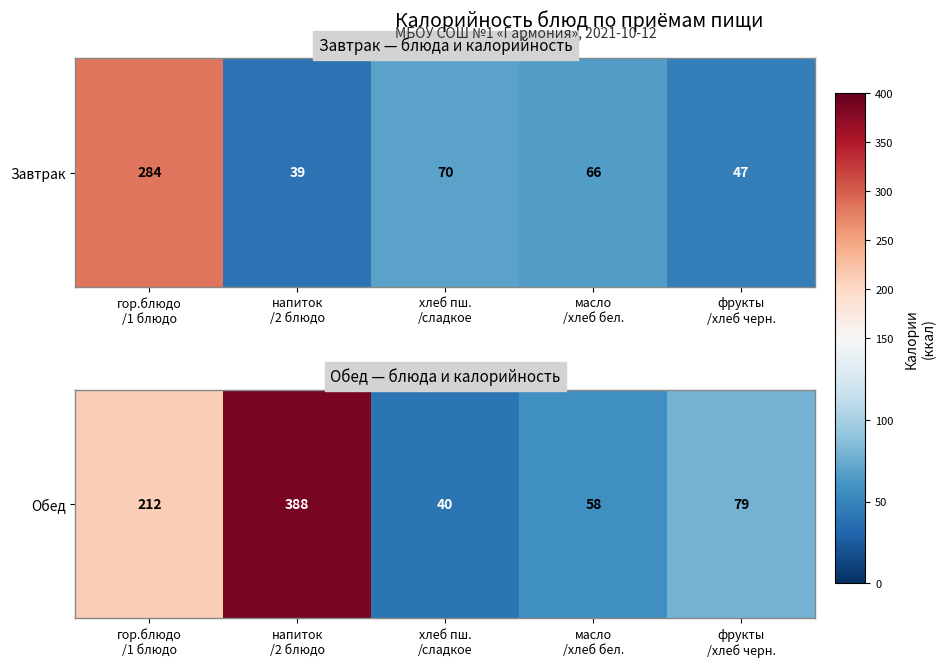

At which category does the chart reach its minimum across all series?

хлеб пш.
/сладкое